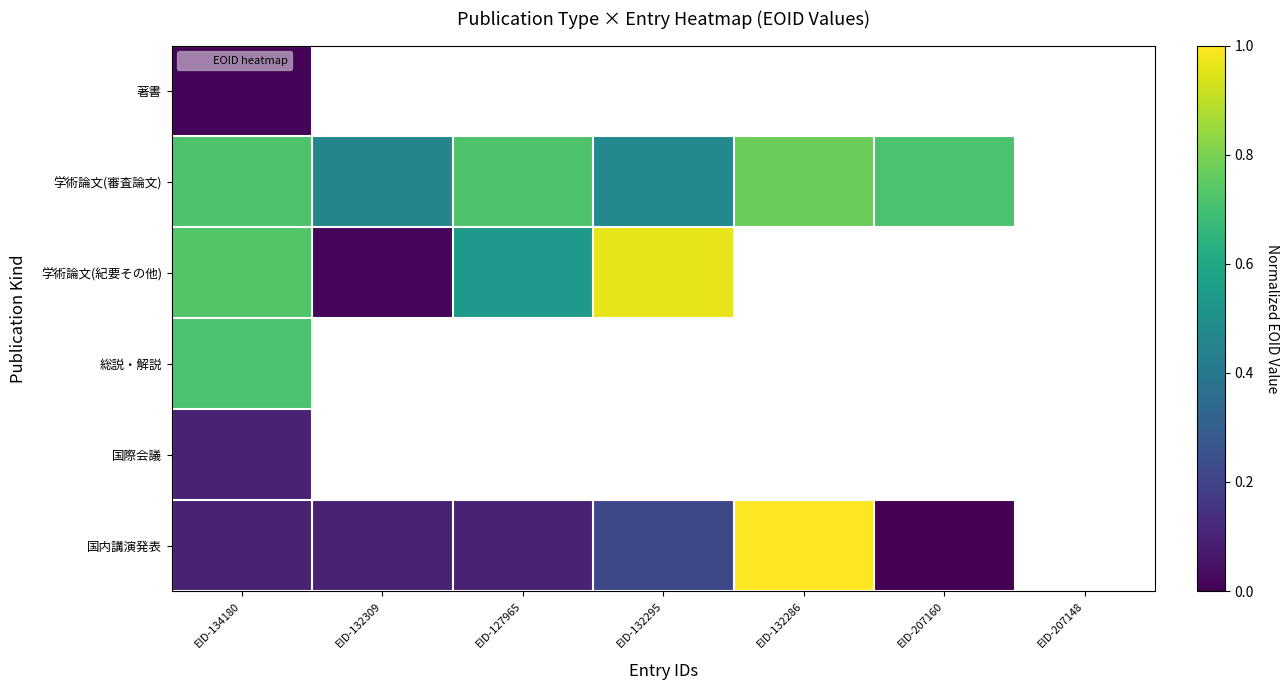

At which category is the sum across all series the highest?

EID-134180